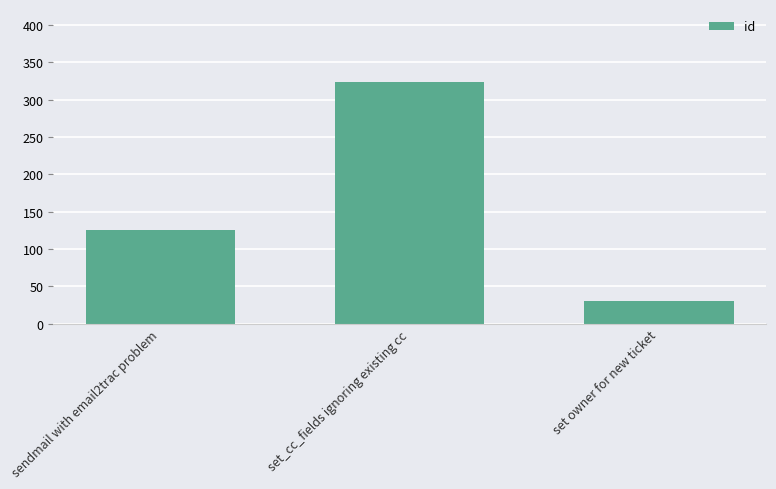

Count the values in the range 31 to 324.

3